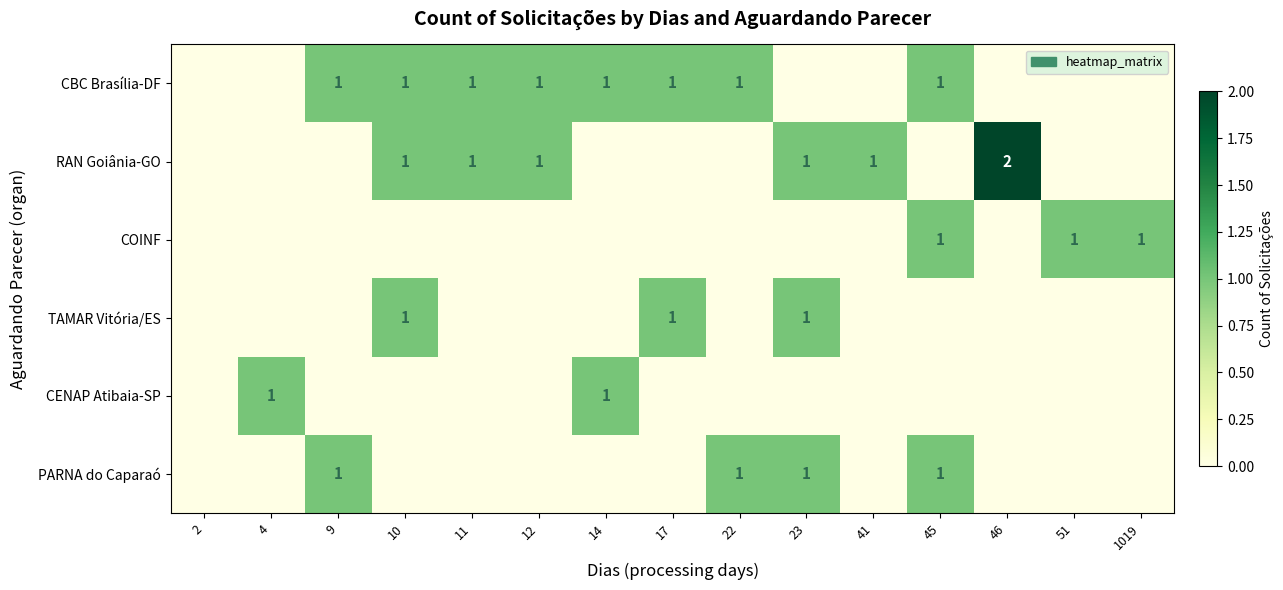

What is the difference between the maximum and minimum values in the RAN Goiânia-GO series?

2